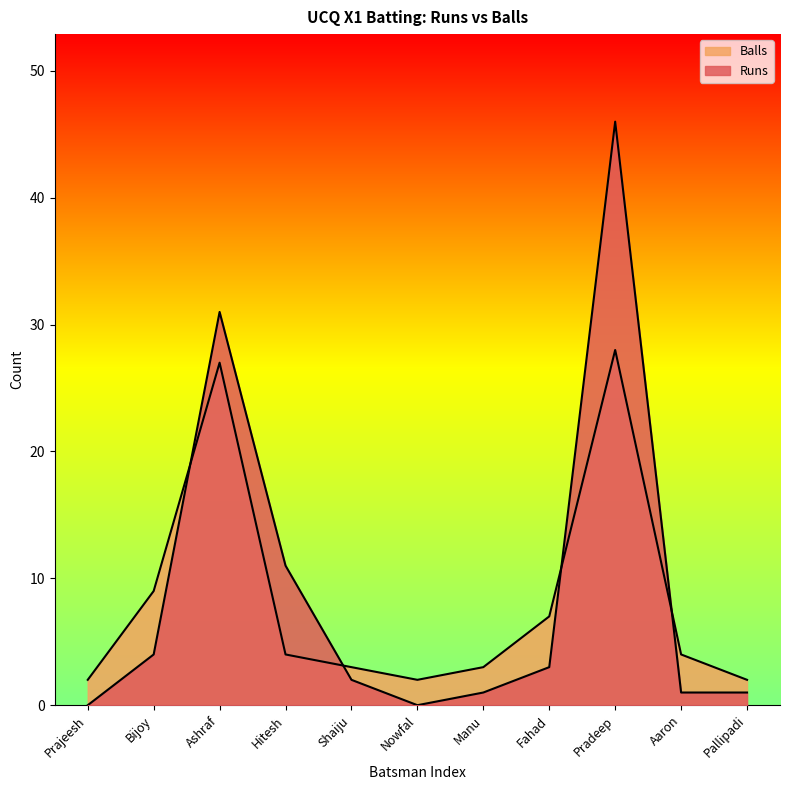

Where is the first local minimum for Balls?

Nowfal